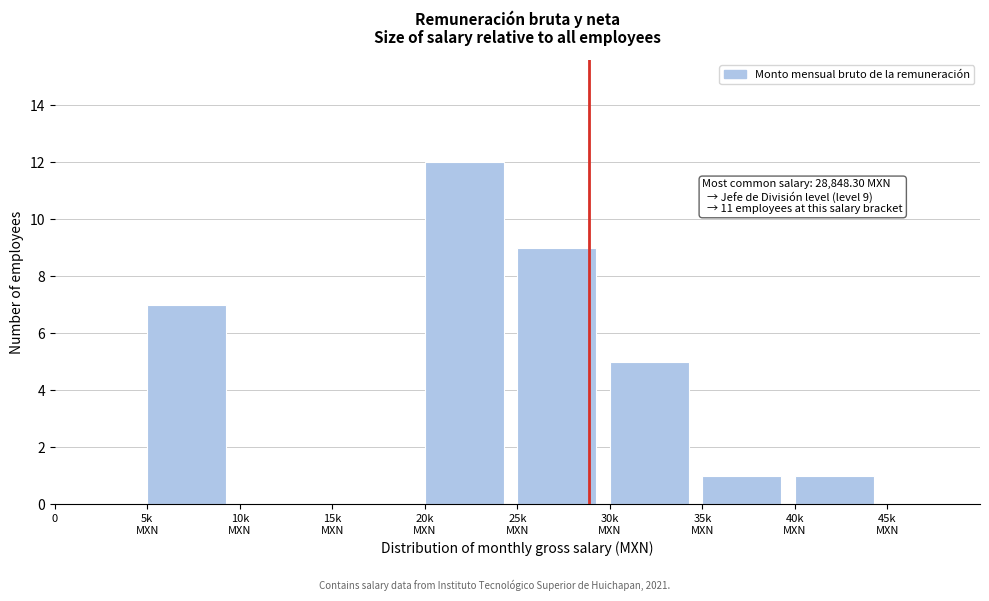

The value at 0 is 0. True or false?

True